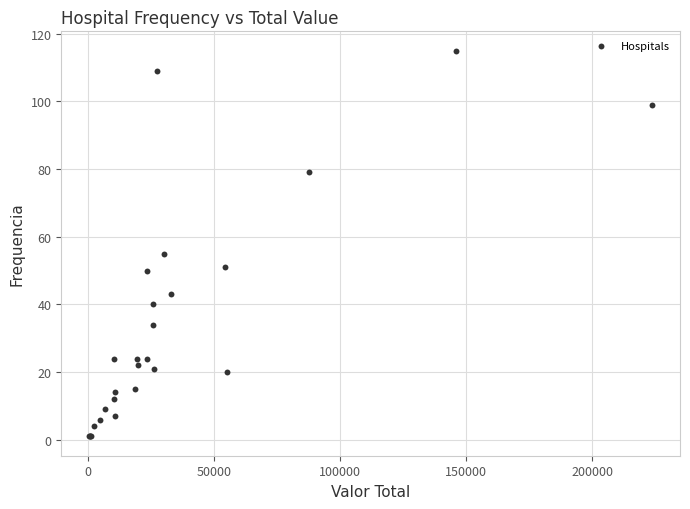

What Y value in the scatter plot is closest to 58?

55